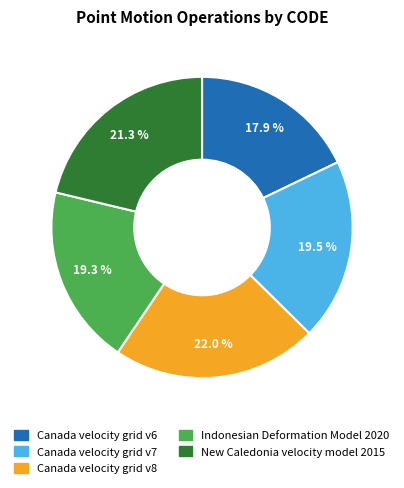

How much of the chart is everything except Canada velocity grid v6?

82.1%